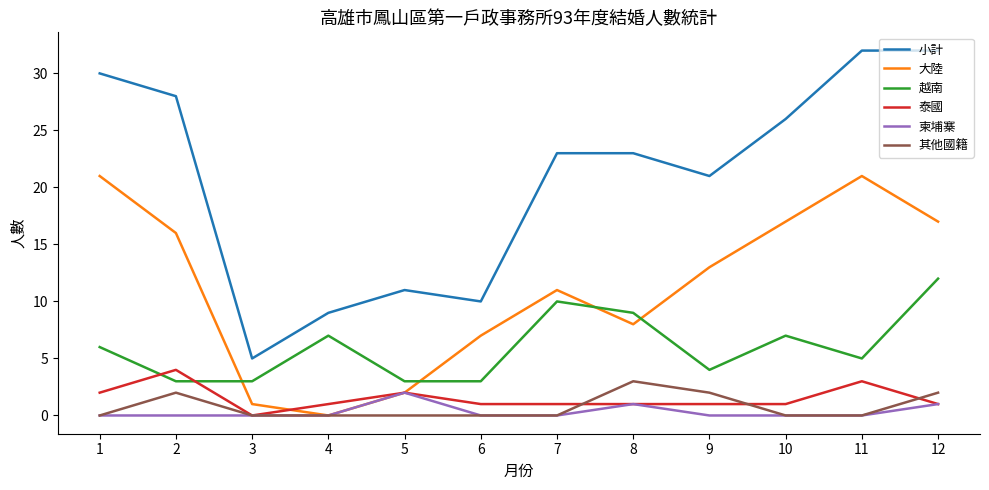

Reading right to left, list all the values displayed in this chart.

小計: 32	32	26	21	23	23	10	11	9	5	28	30
大陸: 17	21	17	13	8	11	7	2	0	1	16	21
越南: 12	5	7	4	9	10	3	3	7	3	3	6
泰國: 1	3	1	1	1	1	1	2	1	0	4	2
柬埔寨: 1	0	0	0	1	0	0	2	0	0	0	0
其他國籍: 2	0	0	2	3	0	0	0	0	0	2	0